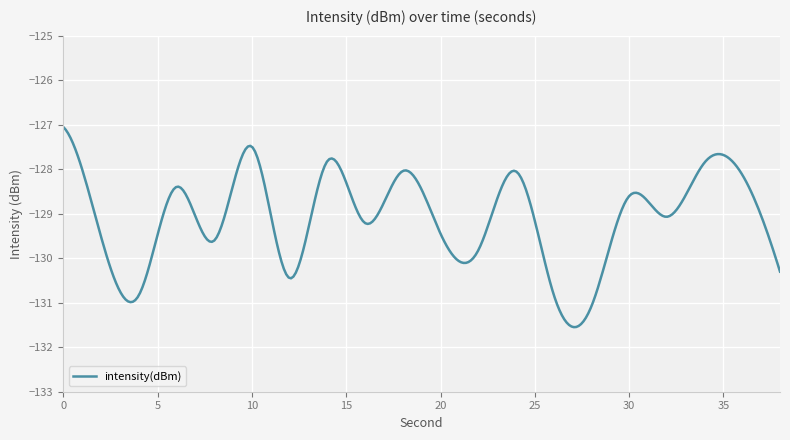

What is the minimum value shown in the chart?

-131.5